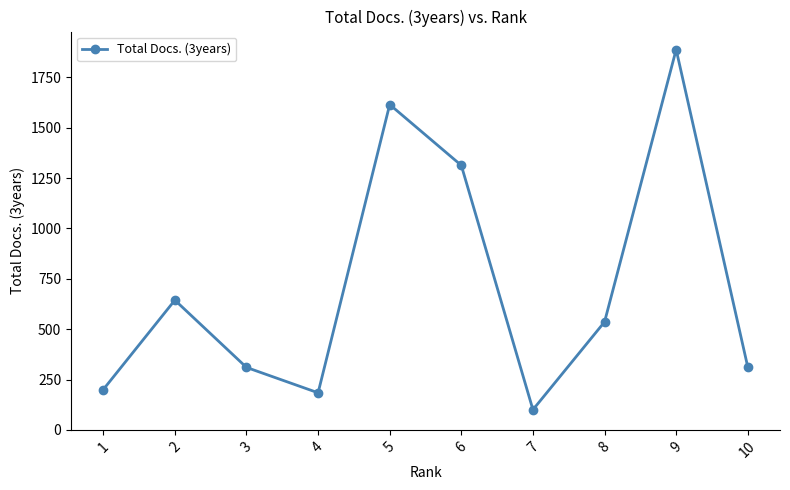

The value at 4 is 260. True or false?

False